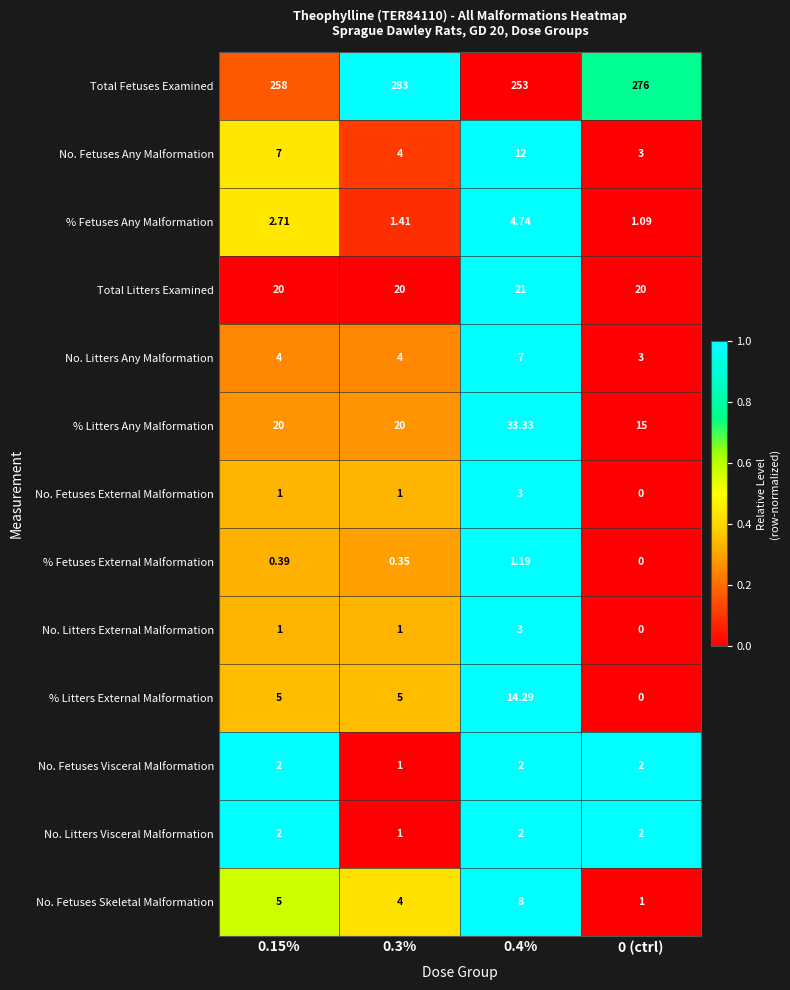

Is the value of % Fetuses Any Malformation at 0.4% greater than the value of No. Litters Any Malformation at 0 (ctrl)?

Yes